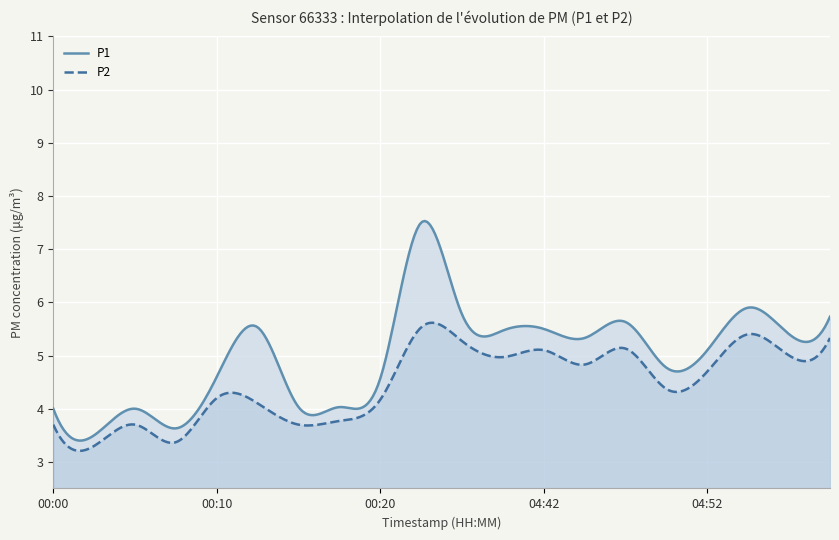

What is the spread (max minus min) of values at 04:55?

0.5